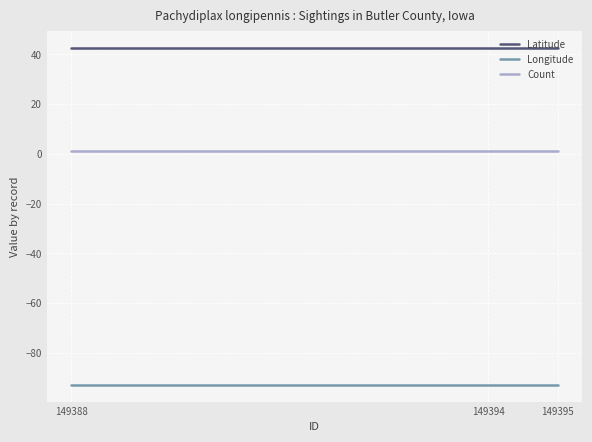

Is the value of Count at 149394 greater than the value of Longitude at 149394?

Yes